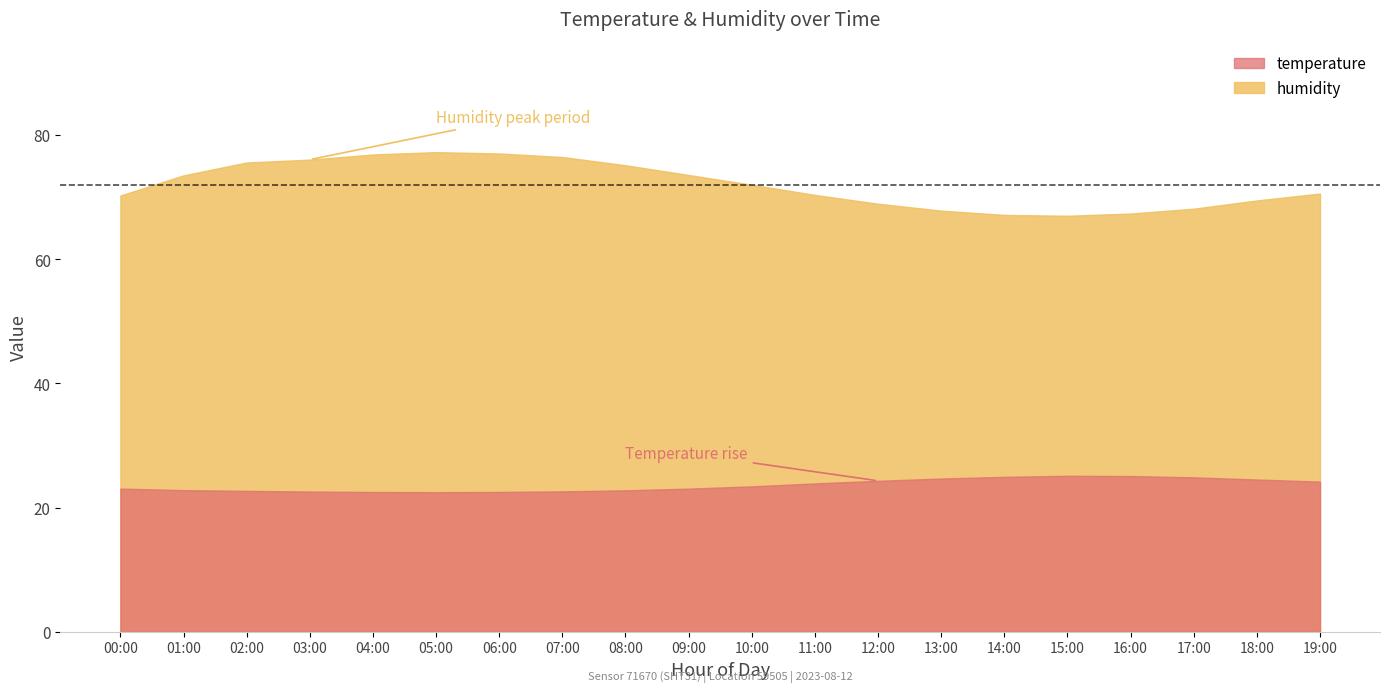

Is it true that humidity equals 120.5 at 18:00?

False